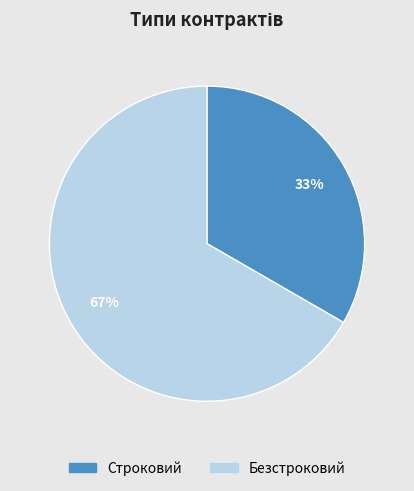

Which category has the smallest portion of the pie?

Строковий